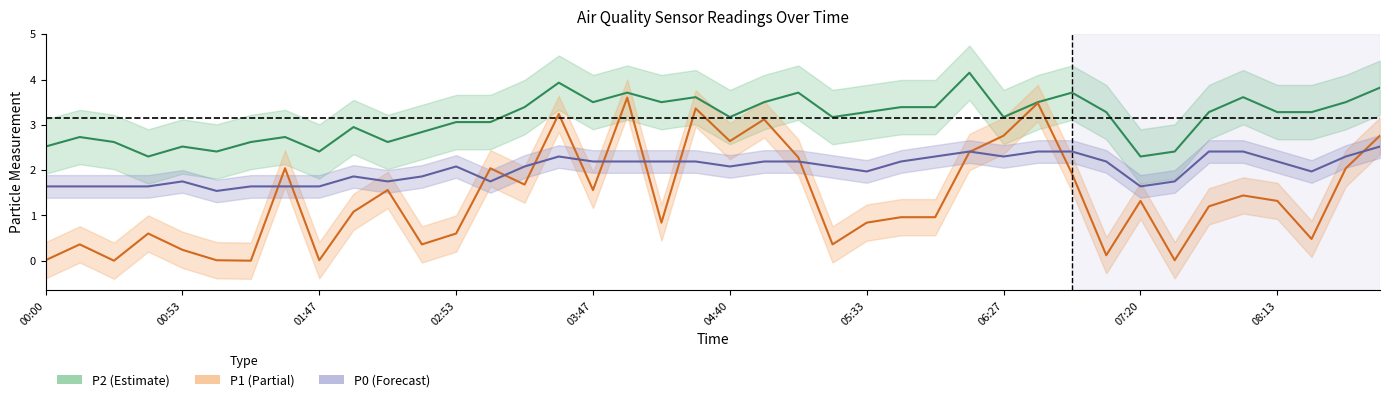

The P0 series shows 0.7 at 07:20. True or false?

False